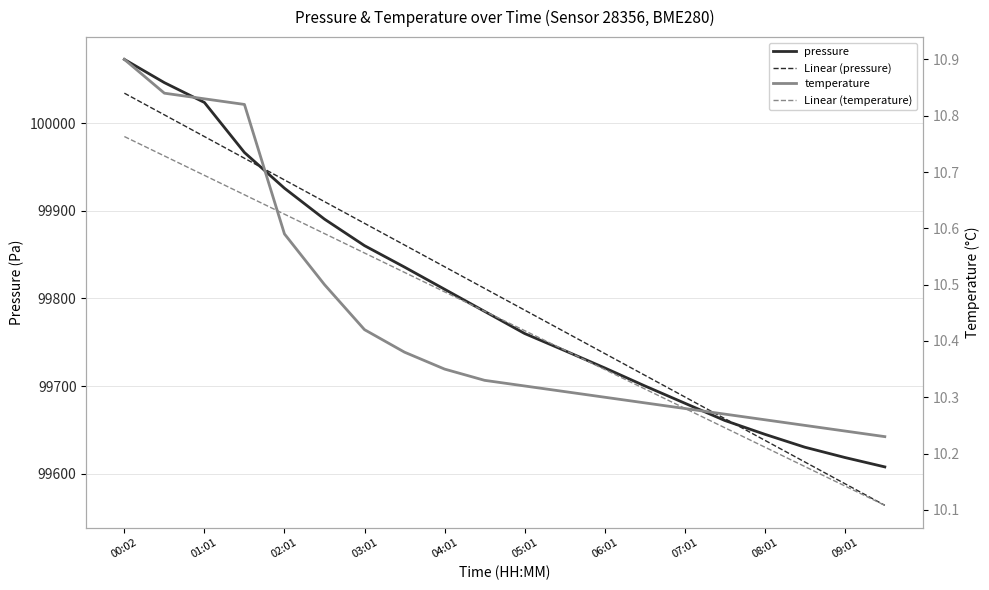

Between 00:02 and 01:01, which is larger?

00:02